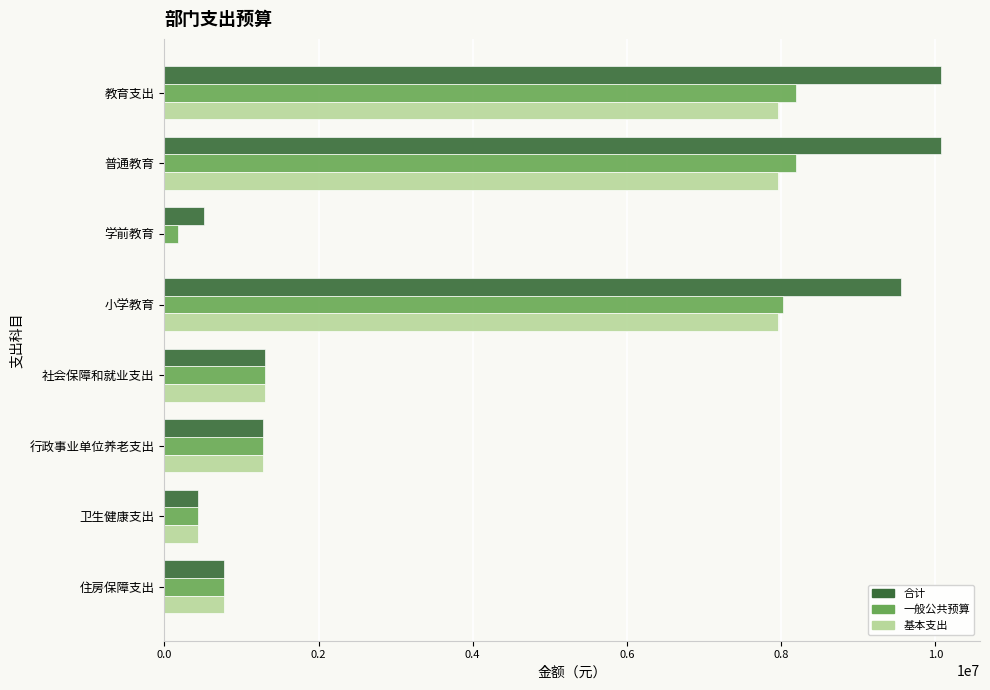

How many data points in 一般公共预算 are above 1303287?

4